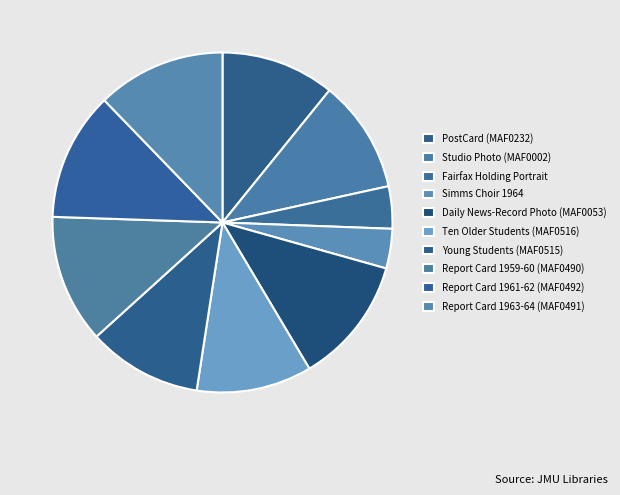

Combined, do PostCard (MAF0232) and Report Card 1959-60 (MAF0490) account for over 50%?

No